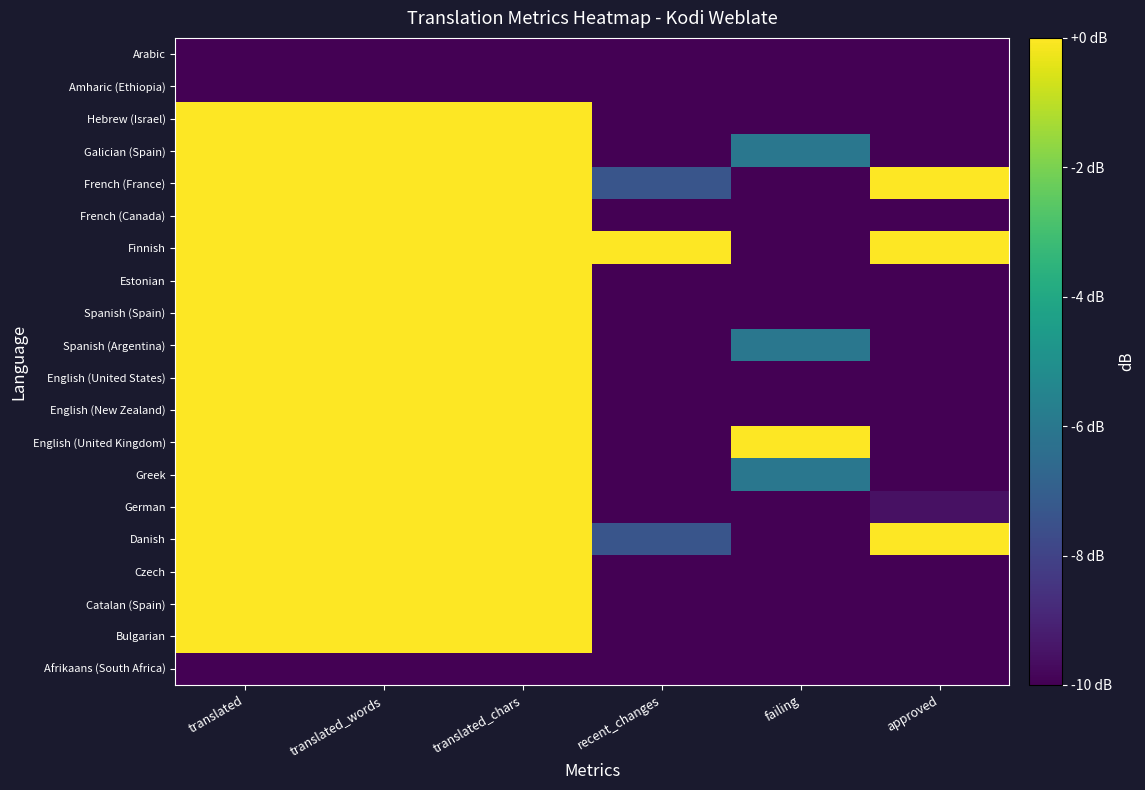

What is the minimum value shown in the chart?

-22.9